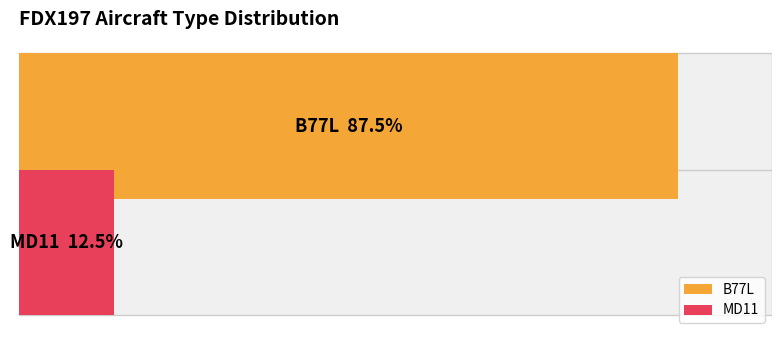

Where is MD11 nearest to the value 0?

MD11